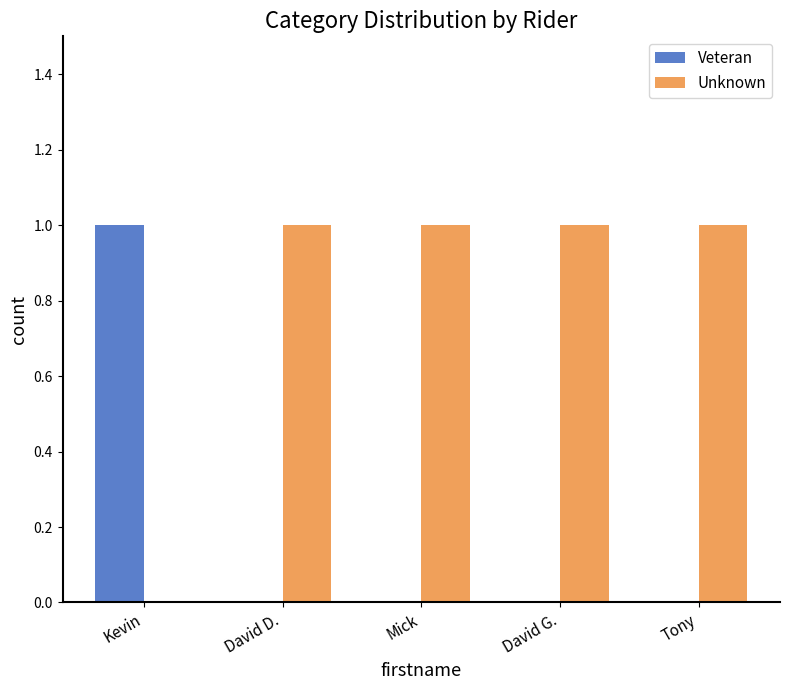

The Unknown series shows 2 at Mick. True or false?

False